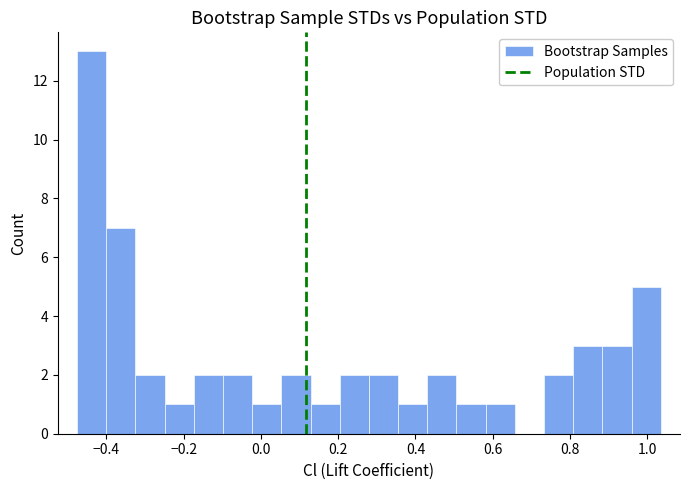

Around what value on the x-axis is the tallest bar? Give the approximate position of its centre, as read against the axis.

-0.44